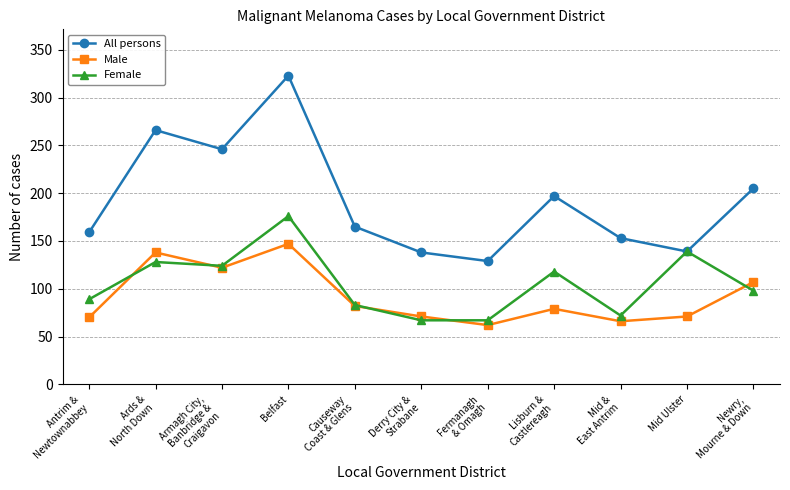

What is the difference between the Female values at Antrim &
Newtownabbey and Lisburn &
Castlereagh?

29